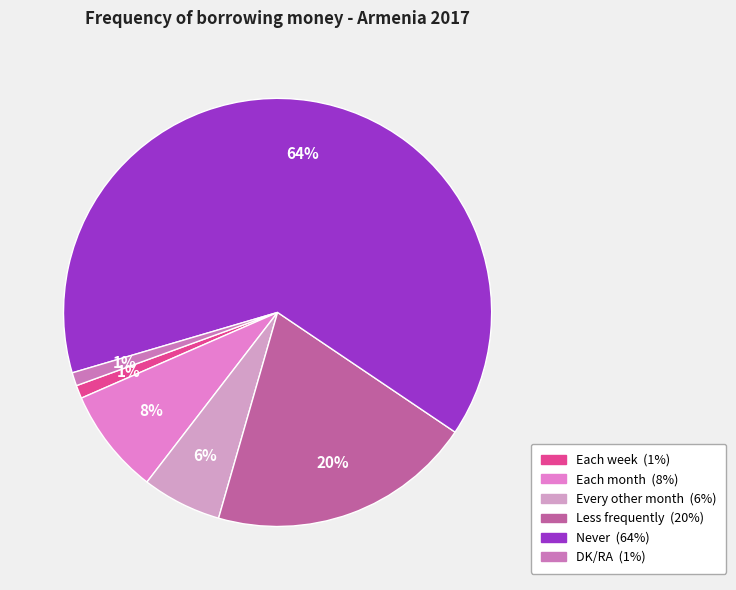

How many slices are in this pie chart?

6